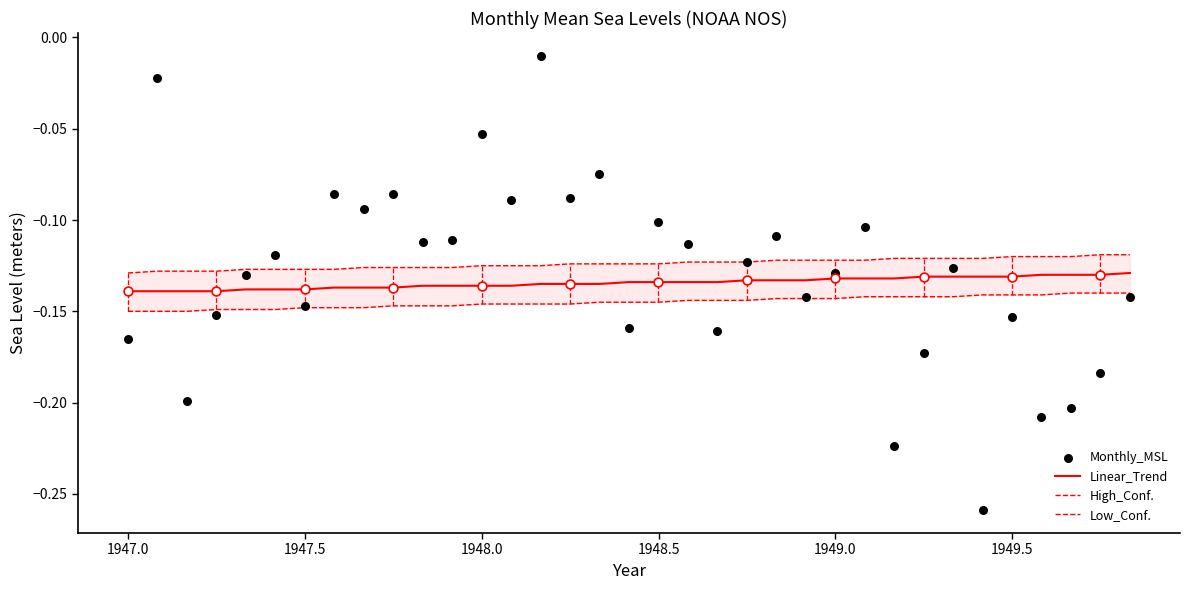

Is the value of Monthly_MSL at 29 greater than the value of High_Conf. at 29?

No